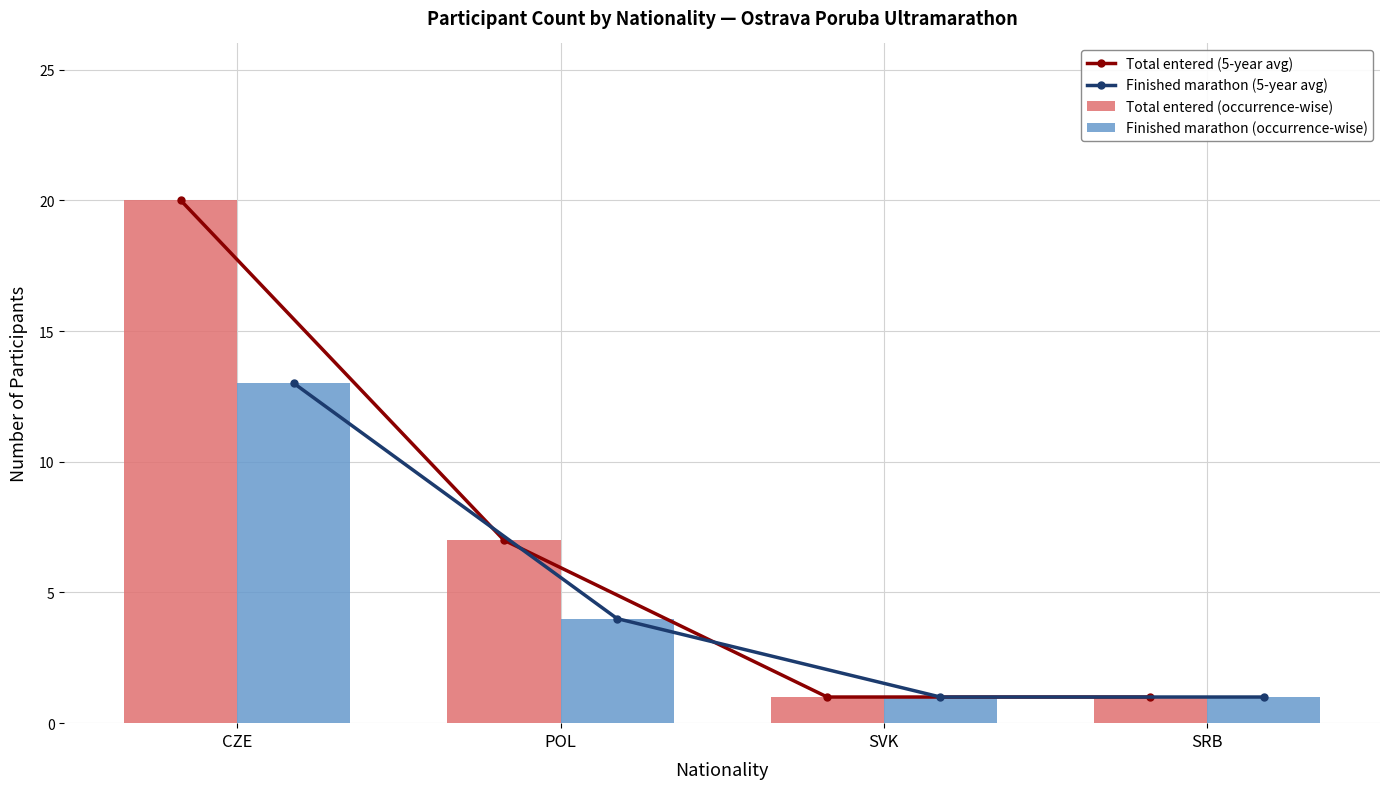

What is the sum of the Finished marathon (occurrence-wise) values at POL and SVK?

5